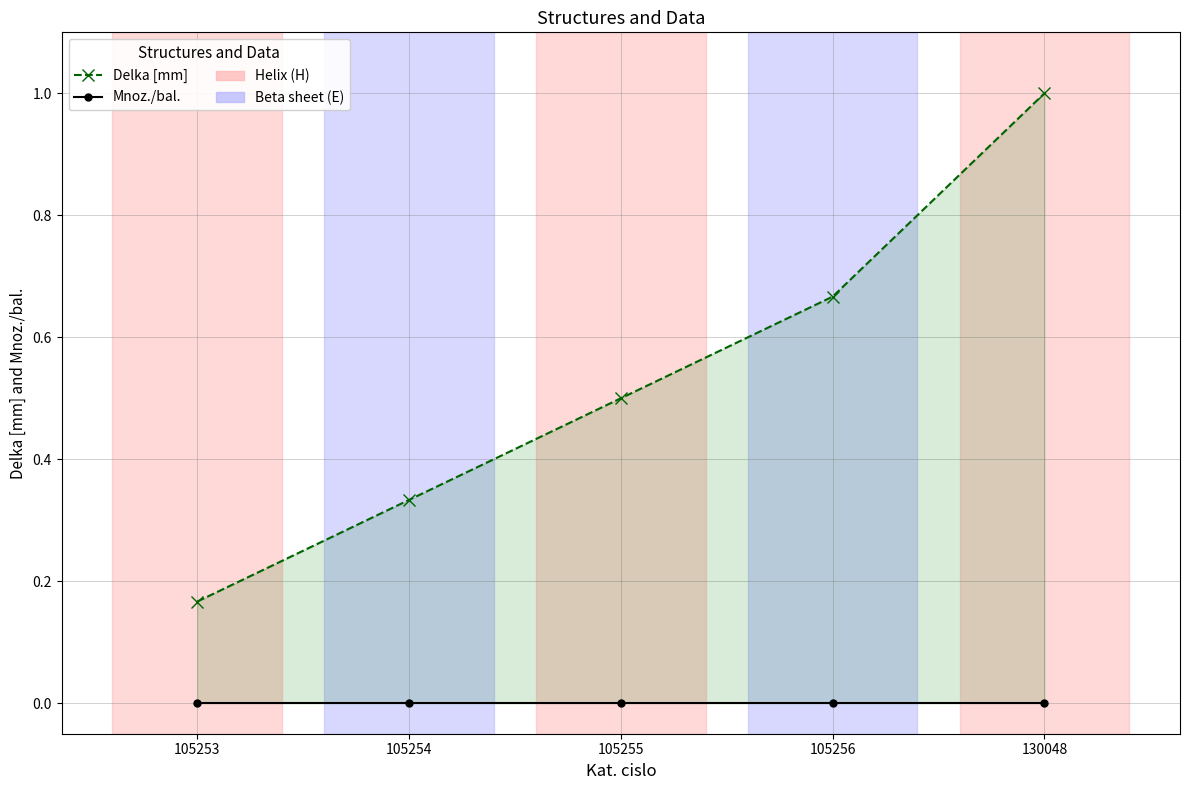

Which series has the widest spread of values?

Delka [mm]